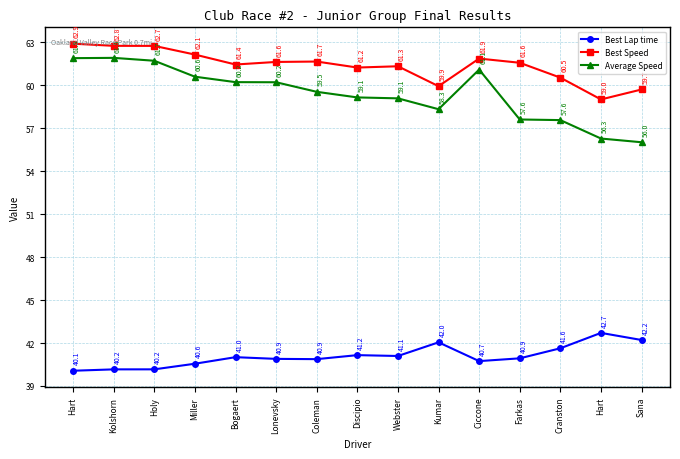

At which category does the chart reach its peak across all series?

Hart